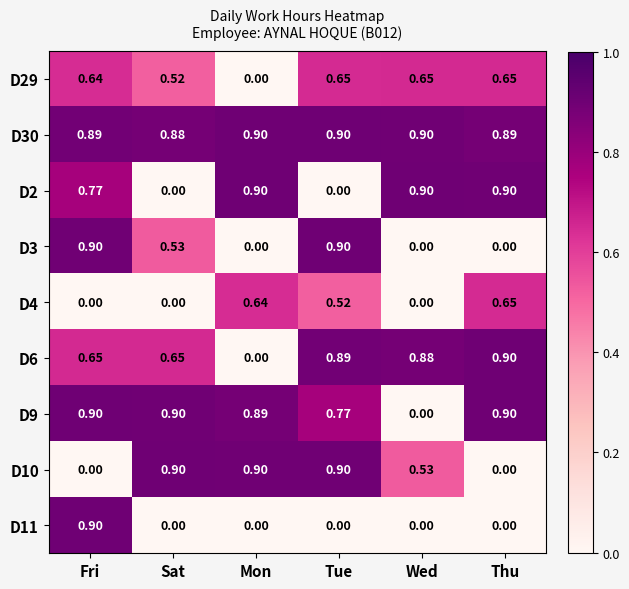

Is the value of D4 at Mon greater than the value of D9 at Tue?

No